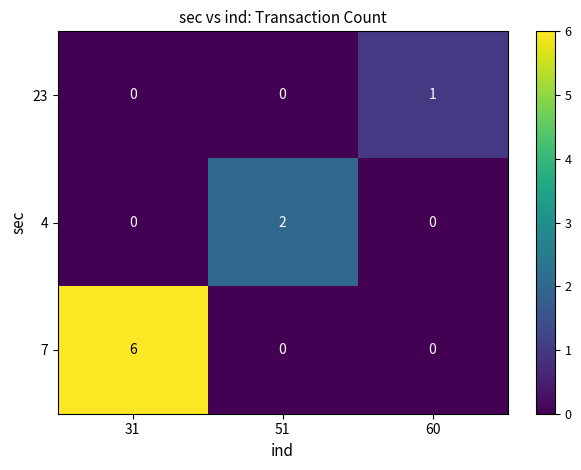

How many values in the 23 series exceed 0?

1